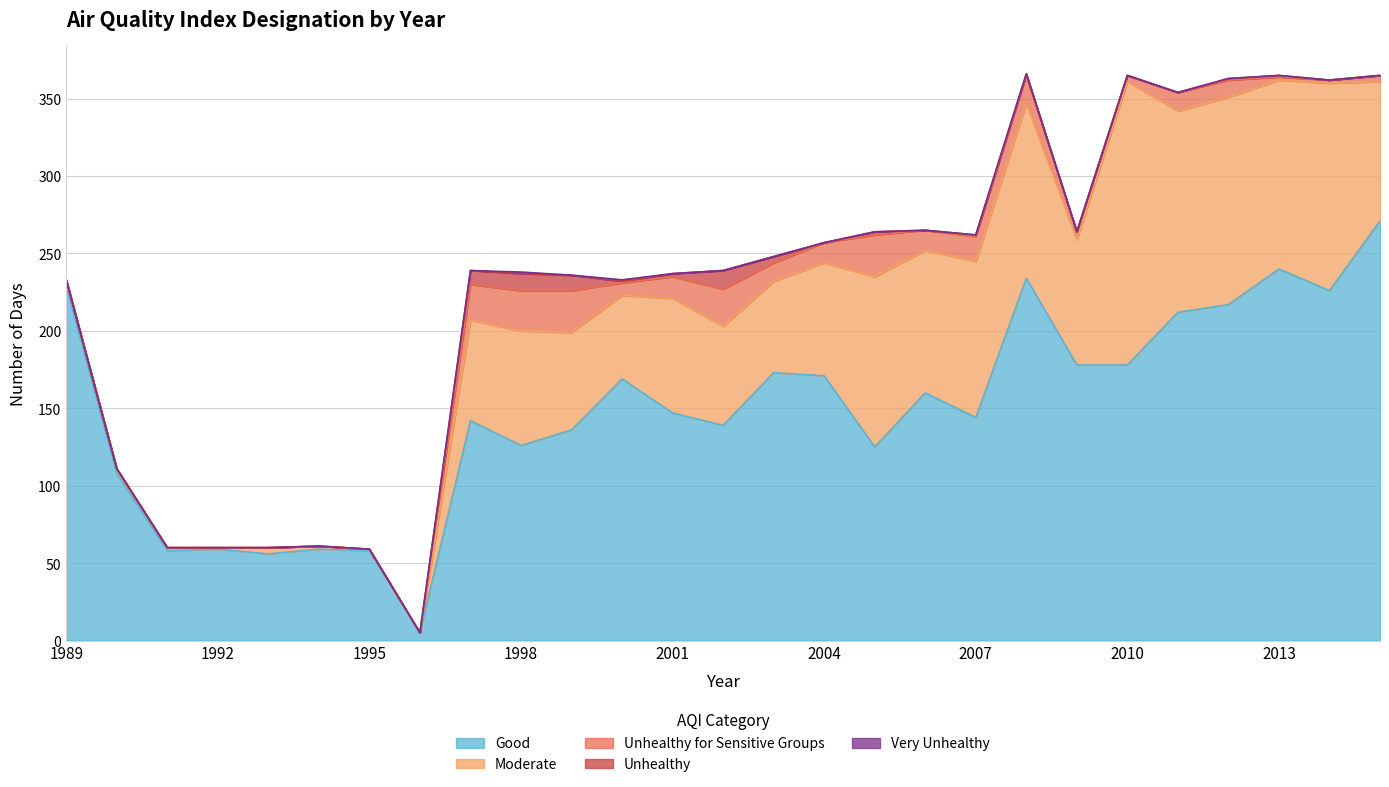

Rank the series by their maximum value, from highest to lowest.

Good, Moderate, Unhealthy for Sensitive Groups, Unhealthy, Very Unhealthy